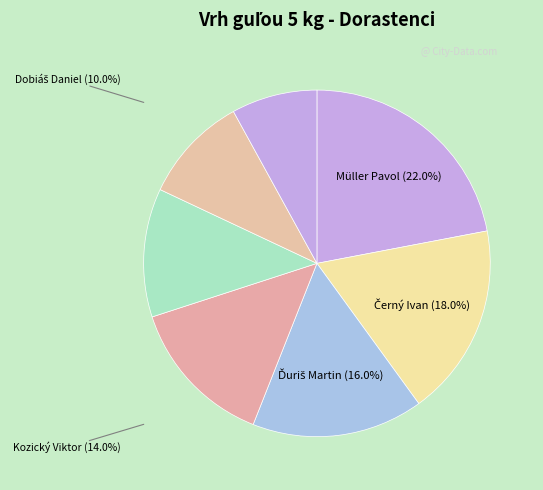

True or false: Karol Jakub accounts for 17% of the total.

False